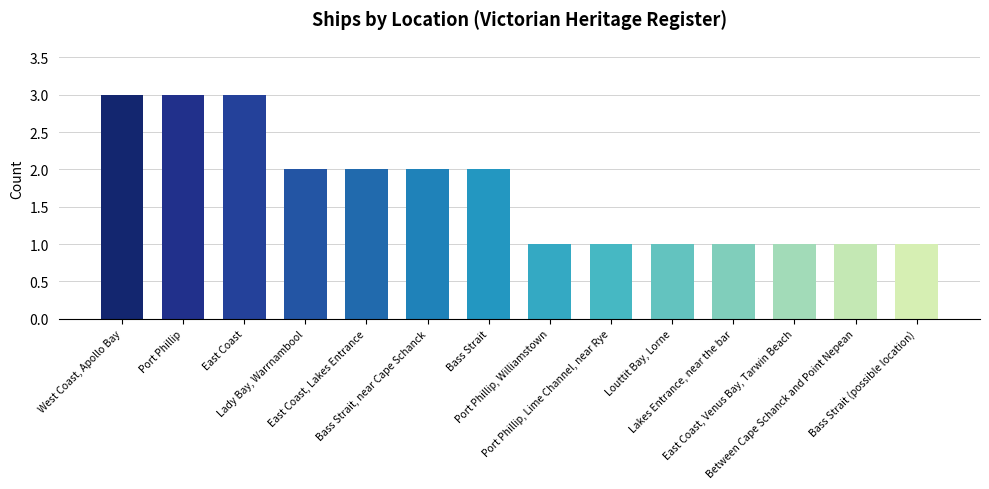

What is the maximum value shown in the chart?

3